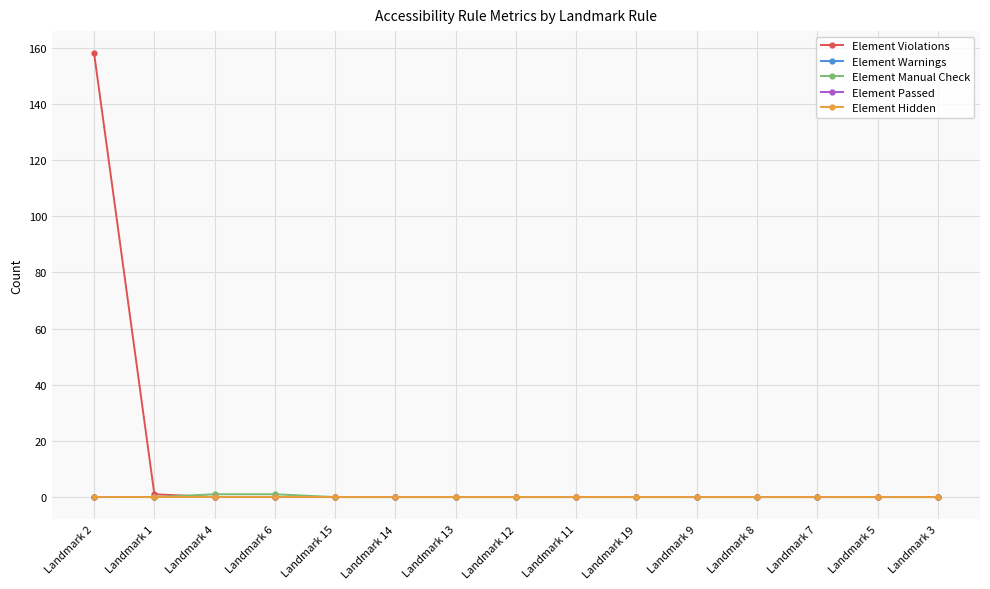

At Landmark 3, list the series in order from smallest to largest.

Element Violations, Element Warnings, Element Manual Check, Element Passed, Element Hidden